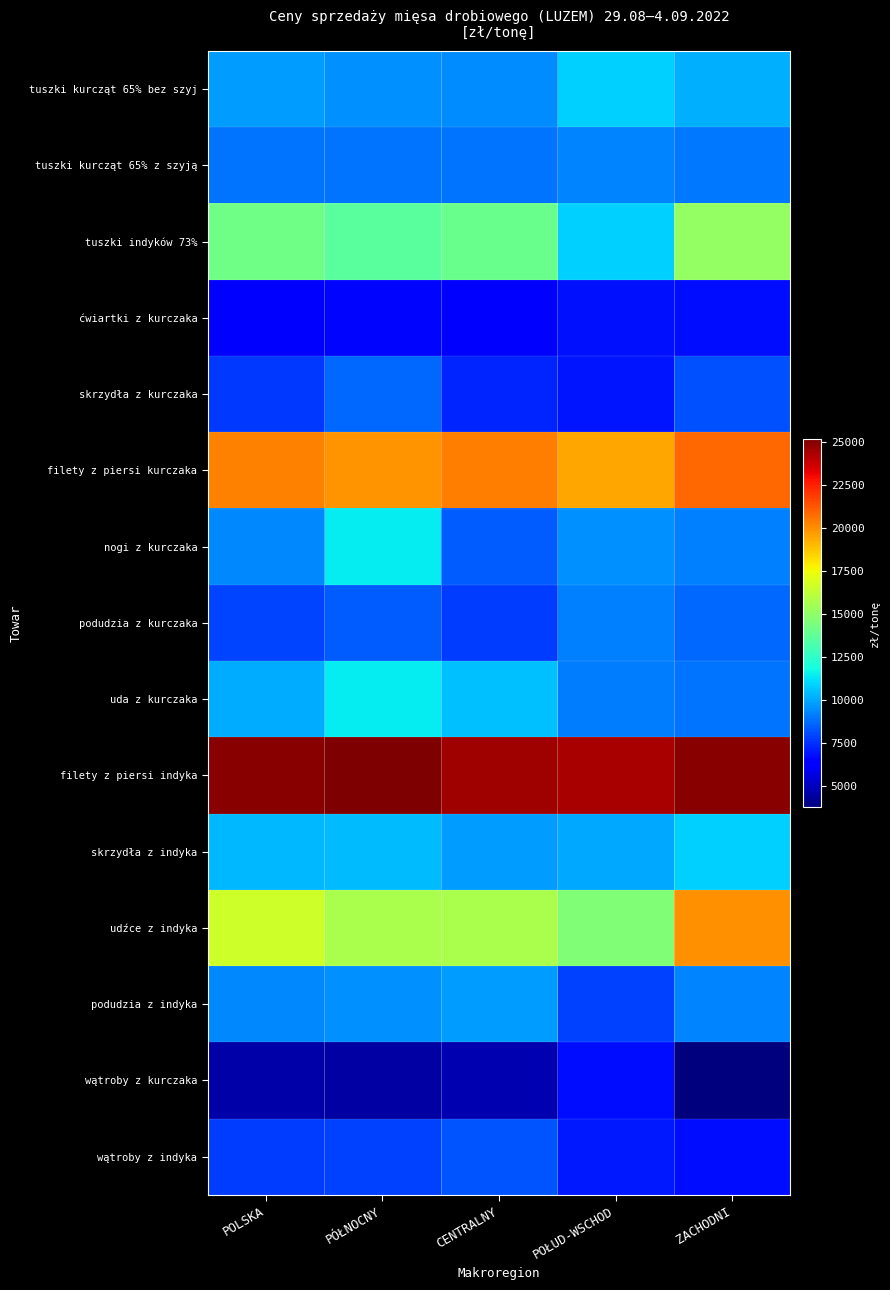

Reading right to left, transcribe all the data shown in this chart.

tuszki kurcząt 65% bez szyj: ZACHODNI=10158.5	POŁUD-WSCHOD=10846.4	CENTRALNY=9473.2	PÓŁNOCNY=9518.4	POLSKA=9784.2
tuszki kurcząt 65% z szyją: ZACHODNI=9038.8	POŁUD-WSCHOD=9272.1	CENTRALNY=8929.0	PÓŁNOCNY=8915.1	POLSKA=8950.0
tuszki indyków 73%: ZACHODNI=15110.9	POŁUD-WSCHOD=10846.4	CENTRALNY=14070.0	PÓŁNOCNY=13607.1	POLSKA=14208.5
ćwiartki z kurczaka: ZACHODNI=6772.0	POŁUD-WSCHOD=6824.6	CENTRALNY=6417.2	PÓŁNOCNY=6612.0	POLSKA=6535.2
skrzydła z kurczaka: ZACHODNI=8177.7	POŁUD-WSCHOD=6939.7	CENTRALNY=7298.8	PÓŁNOCNY=8668.7	POLSKA=7721.2
filety z piersi kurczaka: ZACHODNI=20852.9	POŁUD-WSCHOD=19440.8	CENTRALNY=20407.4	PÓŁNOCNY=19886.7	POLSKA=20315.4
nogi z kurczaka: ZACHODNI=9200.0	POŁUD-WSCHOD=9530.0	CENTRALNY=8417.5	PÓŁNOCNY=11443.2	POLSKA=9381.8
podudzia z kurczaka: ZACHODNI=8670.0	POŁUD-WSCHOD=9170.2	CENTRALNY=7806.2	PÓŁNOCNY=8413.0	POLSKA=7942.5
uda z kurczaka: ZACHODNI=8960.5	POŁUD-WSCHOD=9100.9	CENTRALNY=10490.8	PÓŁNOCNY=11443.2	POLSKA=10076.7
filety z piersi indyka: ZACHODNI=24988.9	POŁUD-WSCHOD=24369.0	CENTRALNY=24550.0	PÓŁNOCNY=25198.7	POLSKA=25010.0
skrzydła z indyka: ZACHODNI=10831.7	POŁUD-WSCHOD=10028.0	CENTRALNY=9810.0	PÓŁNOCNY=10440.7	POLSKA=10327.7
udźce z indyka: ZACHODNI=19966.4	POŁUD-WSCHOD=14665.0	CENTRALNY=15670.0	PÓŁNOCNY=15670.7	POLSKA=16630.3
podudzia z indyka: ZACHODNI=9269.7	POŁUD-WSCHOD=7836.0	CENTRALNY=9810.0	PÓŁNOCNY=9530.0	POLSKA=9328.6
wątroby z kurczaka: ZACHODNI=3798.6	POŁUD-WSCHOD=6778.3	CENTRALNY=4733.1	PÓŁNOCNY=4475.8	POLSKA=4576.3
wątroby z indyka: ZACHODNI=6799.0	POŁUD-WSCHOD=7048.0	CENTRALNY=8250.0	PÓŁNOCNY=7824.8	POLSKA=7751.8